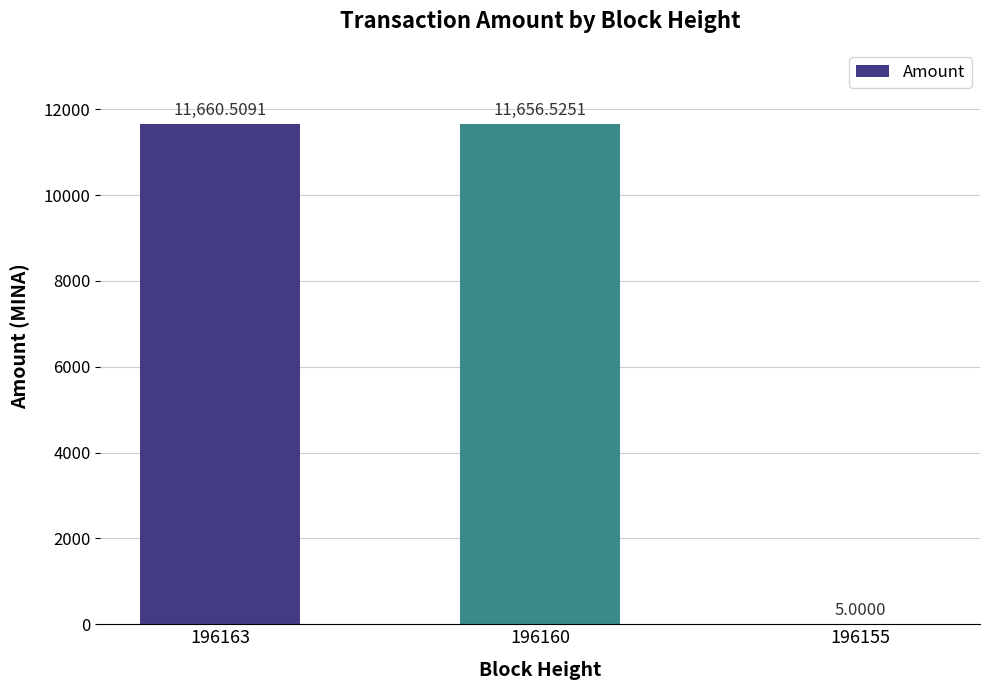

Where is the data nearest to the value 5832?

196160